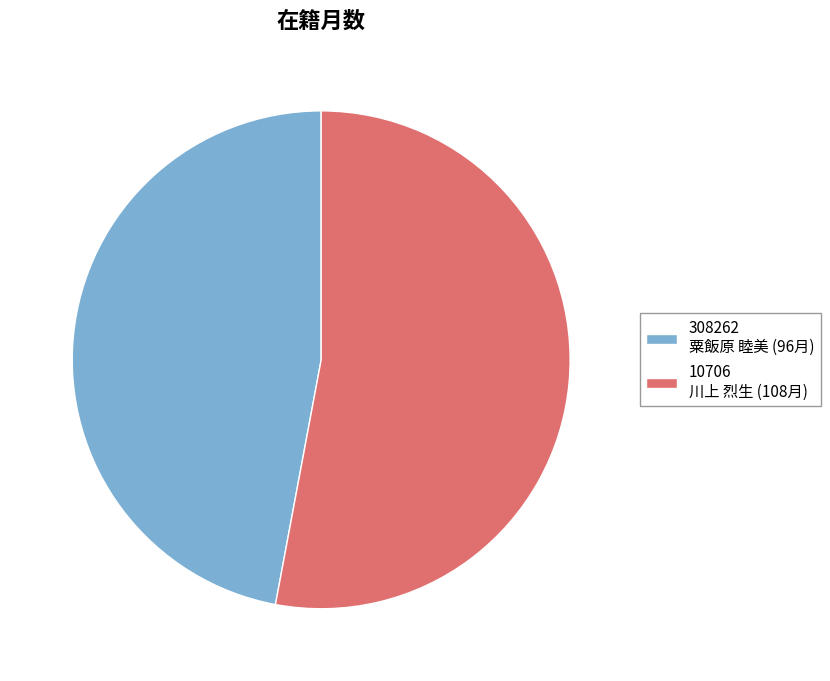

The 308262 粟飯原 睦美 (96月) slice represents 47% of the pie. True or false?

True